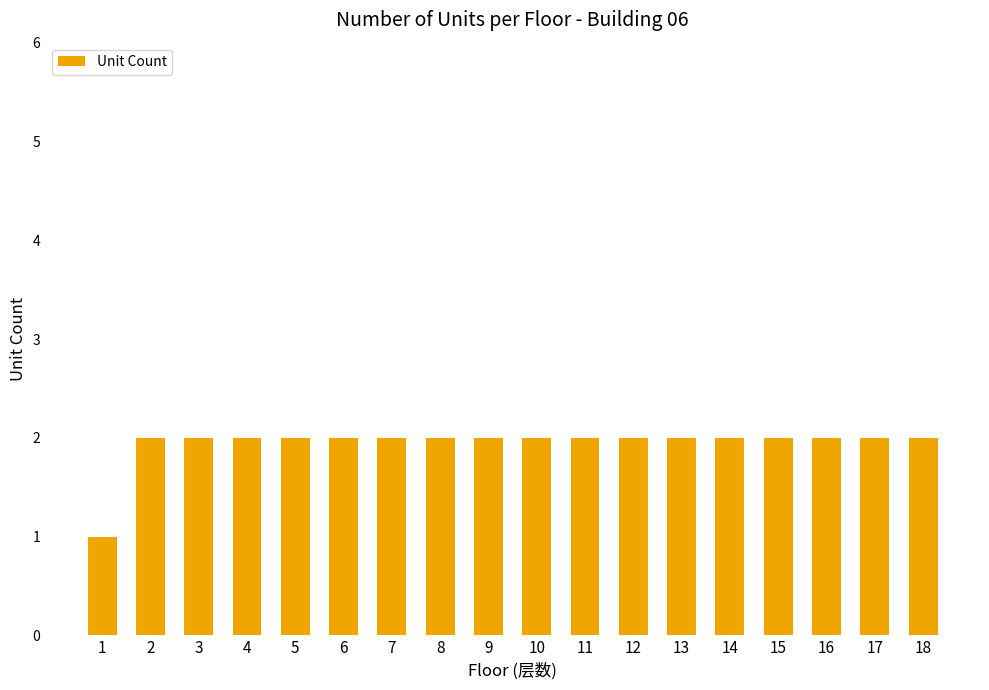

What is the value of the 6th bar from the left?

2